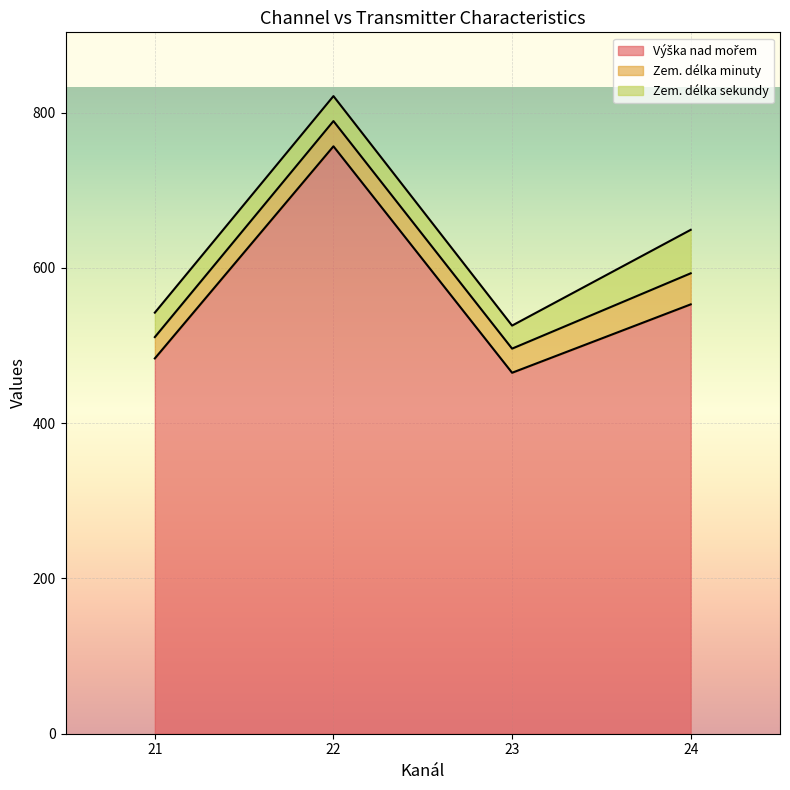

Which series has the largest total across all categories?

Výška nad mořem